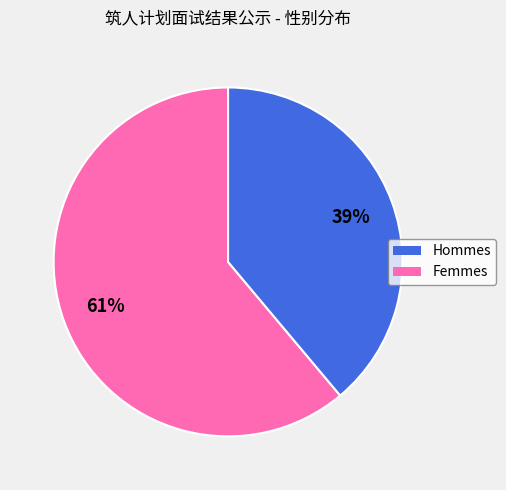

How many slices are in this pie chart?

2